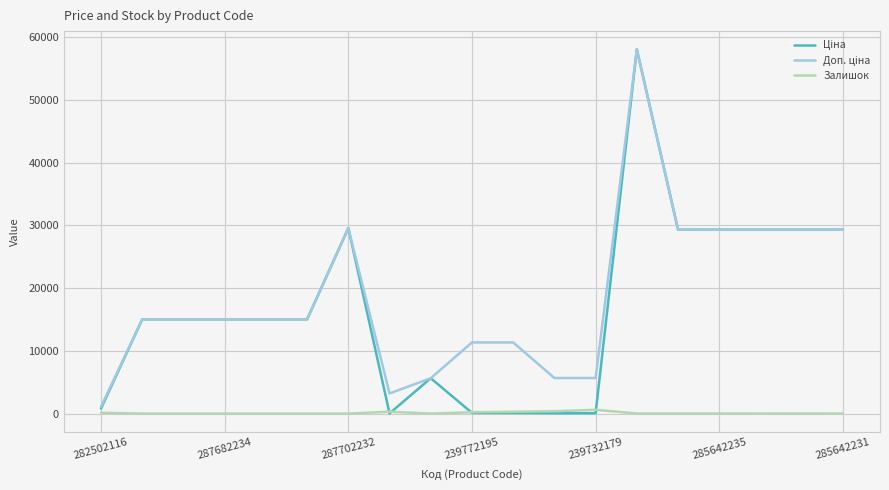

What is the greatest value displayed?

58037.0